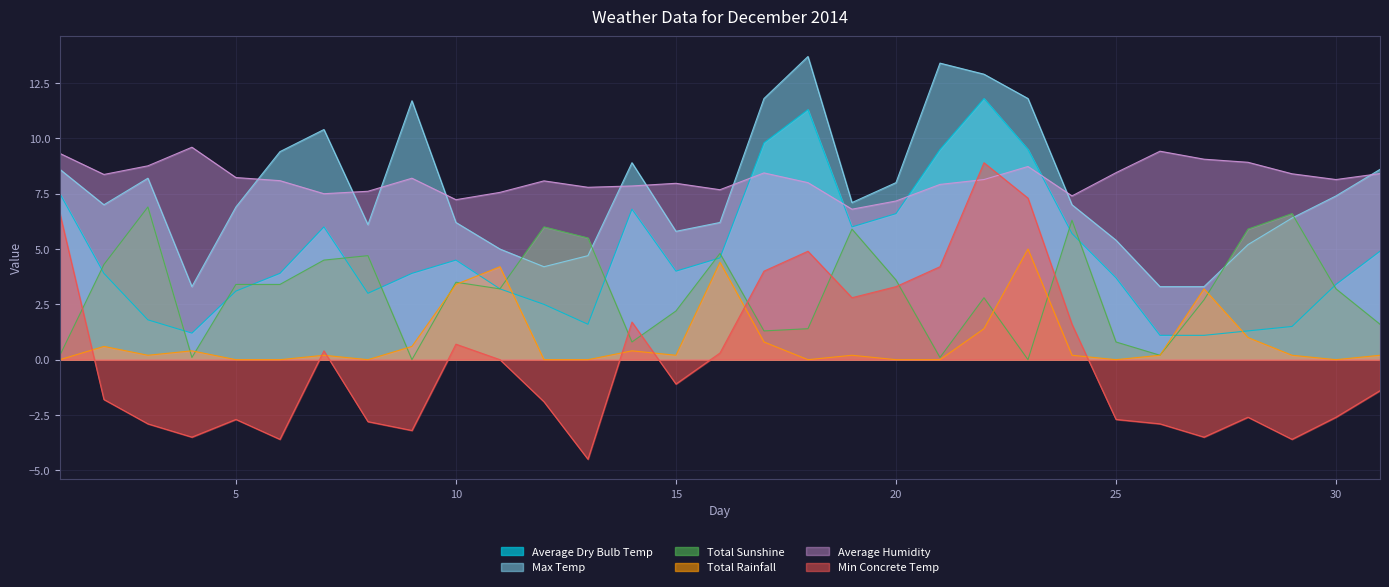

Between which two adjacent categories do Average Dry Bulb Temp and Total Sunshine first intersect?

1 and 2